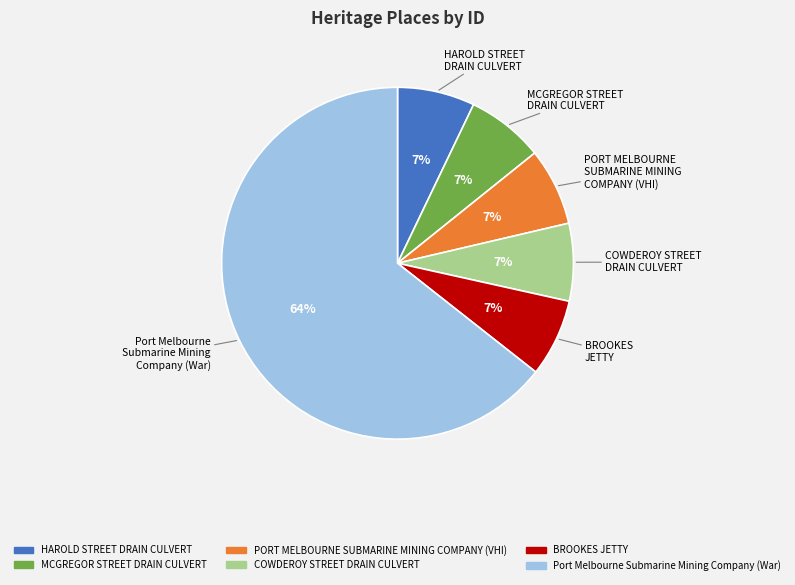

To the nearest percent, what is the average slice percentage?

17%